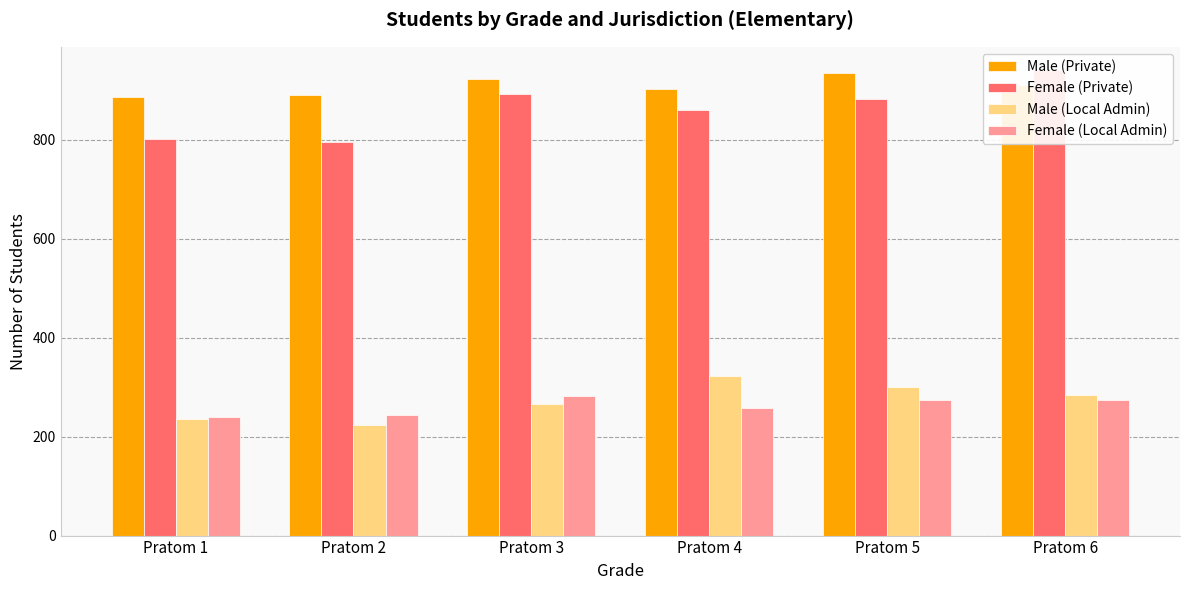

At Pratom 2, list the series in order from largest to smallest.

Male (Private), Female (Private), Female (Local Admin), Male (Local Admin)